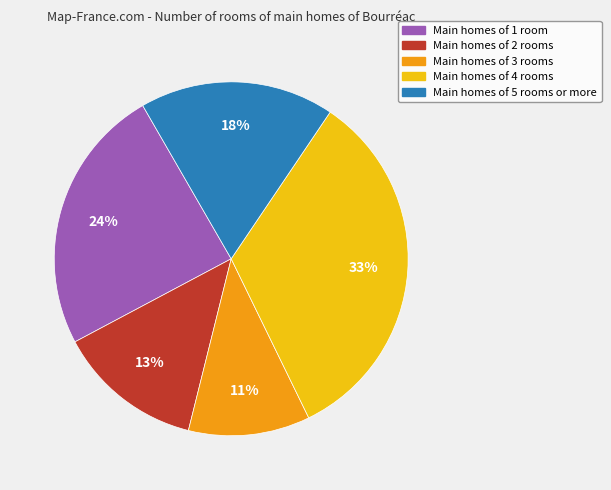

To the nearest percent, what is the average slice percentage?

20%